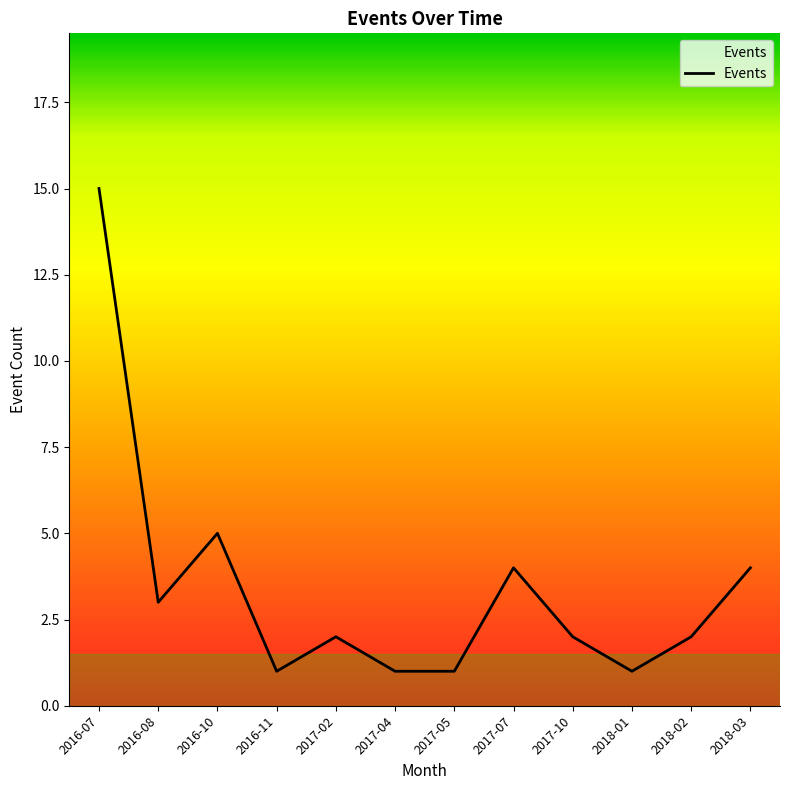

What is the sum of the values at 2016-07 and 2017-10?

17